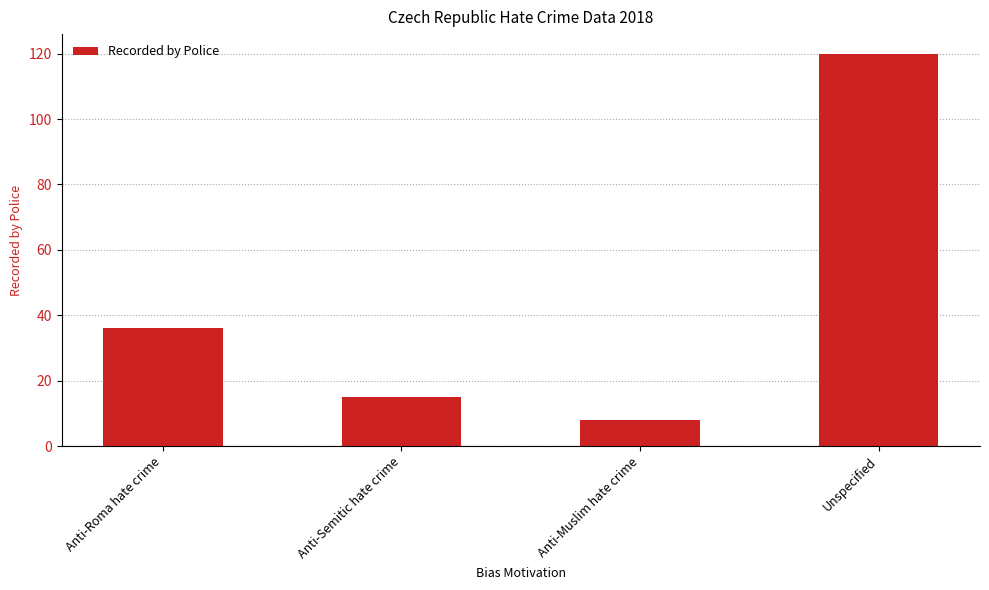

Reading right to left, list all the values displayed in this chart.

120	8	15	36